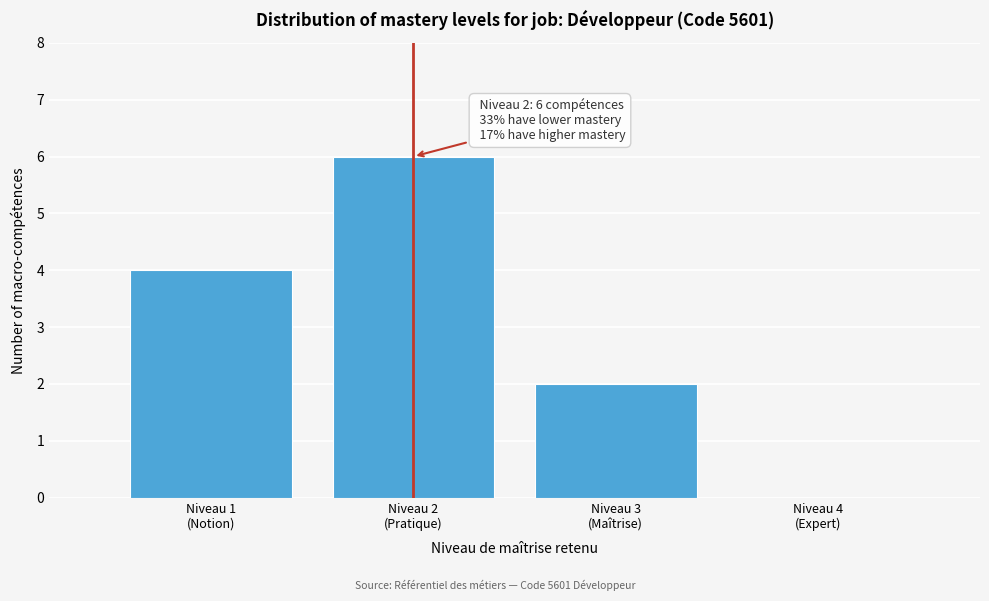

What is the sum of all values?

12